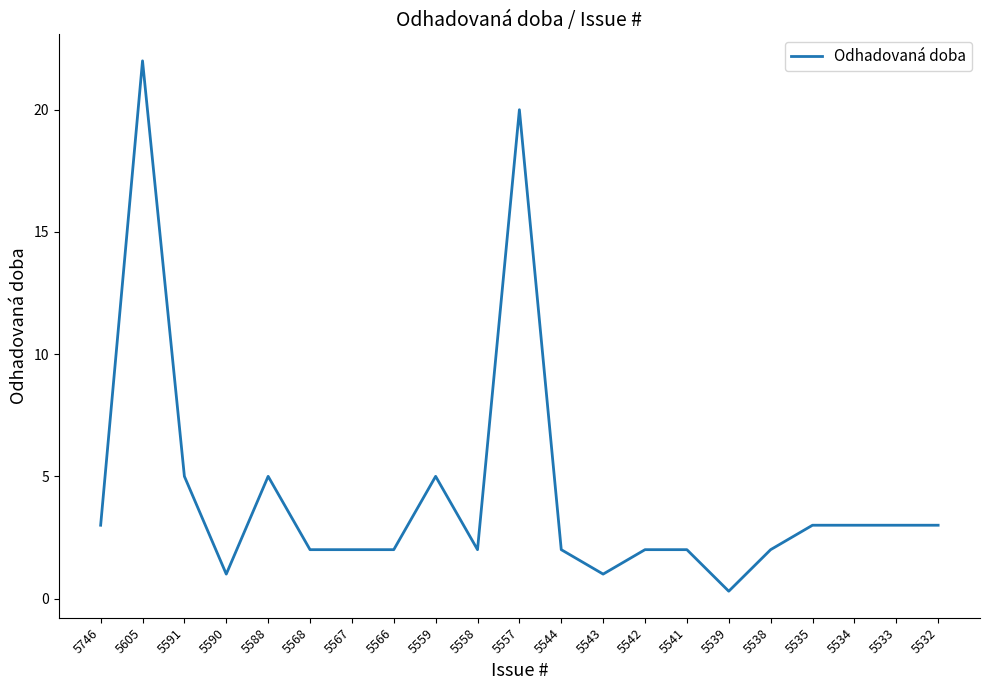

Which has a higher value, 5746 or 5590?

5746